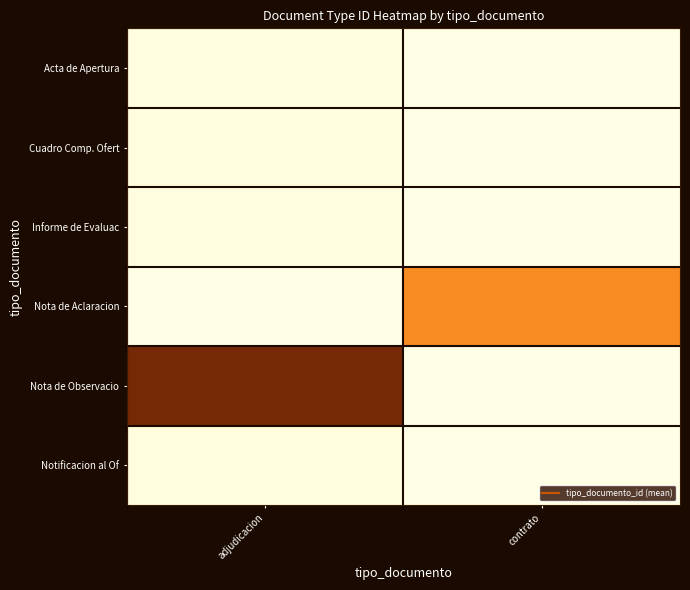

Reading right to left, what are all the values shown in this chart?

Acta de Apertura: contrato=0	adjudicacion=35
Cuadro Comp. Ofert: contrato=0	adjudicacion=38
Informe de Evaluac: contrato=0	adjudicacion=36
Nota de Aclaracion: contrato=220	adjudicacion=0
Nota de Observacio: contrato=0	adjudicacion=366
Notificacion al Of: contrato=0	adjudicacion=39